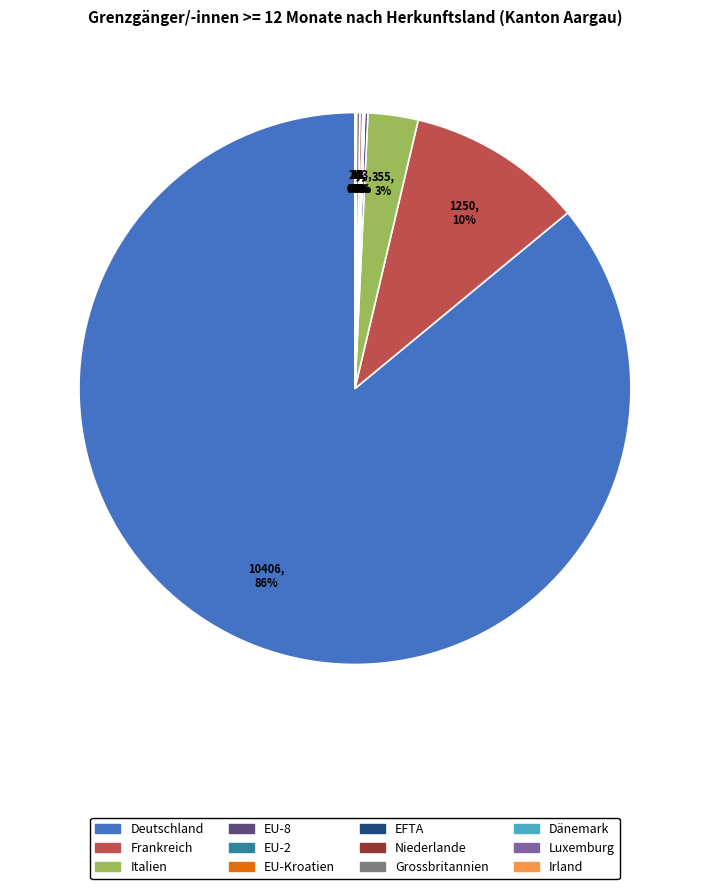

True or false: Italien accounts for 14% of the total.

False